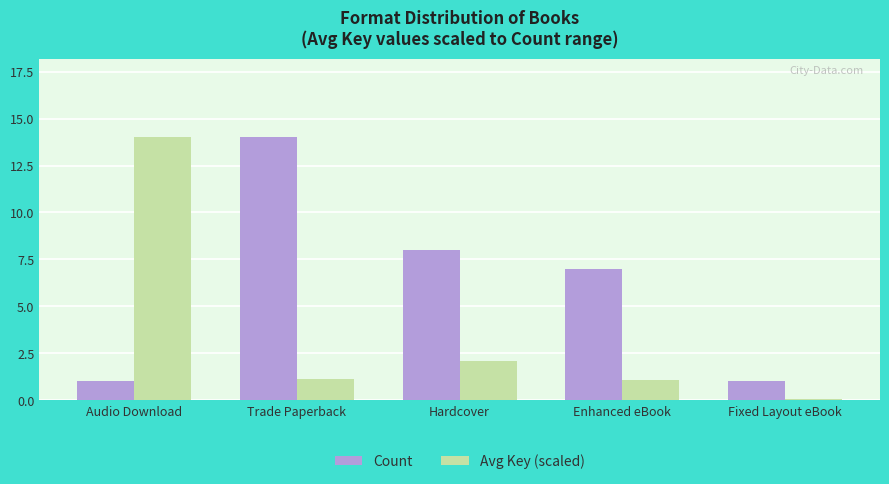

Which category has the highest value in the Avg Key (scaled) series?

Audio Download